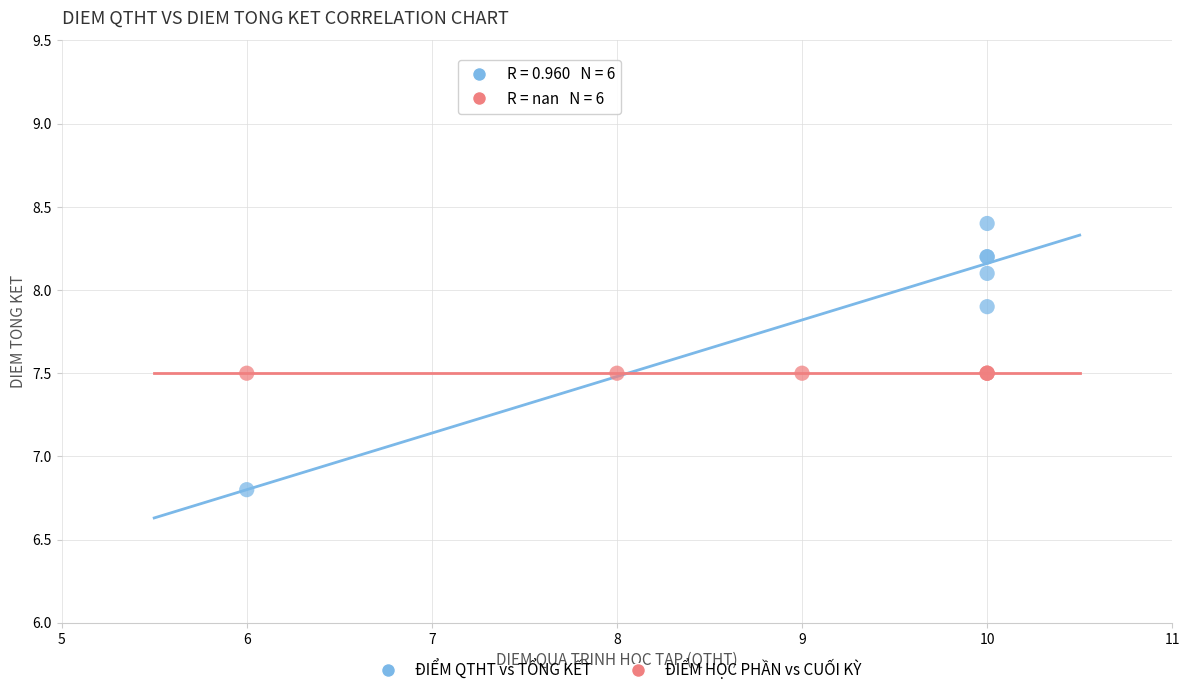

Which series contains the highest Y value?

ĐIỂM QTHT vs TỔNG KẾT